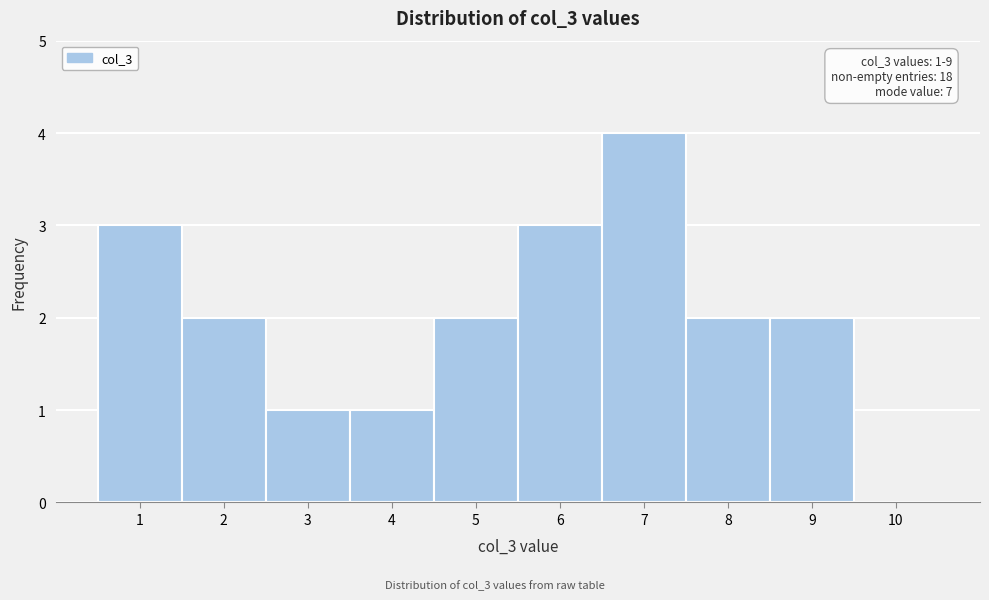

Over which range of the x-axis is the bar tallest?

6.5 to 7.5